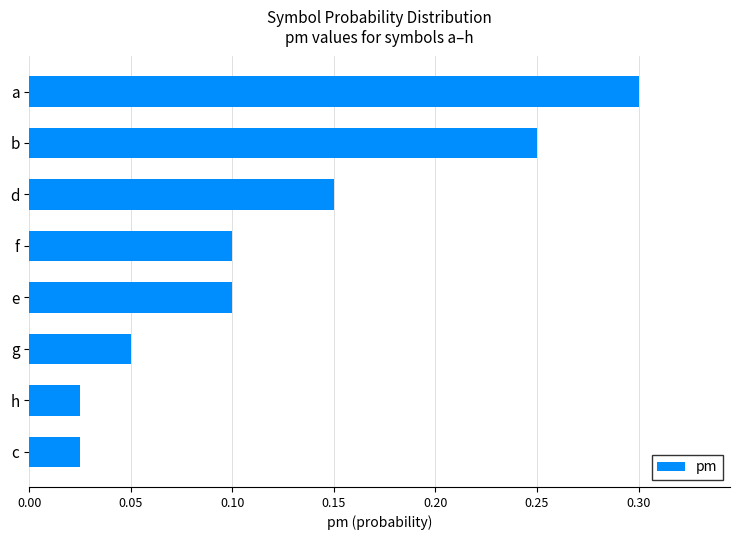

How many bars are there in total?

8